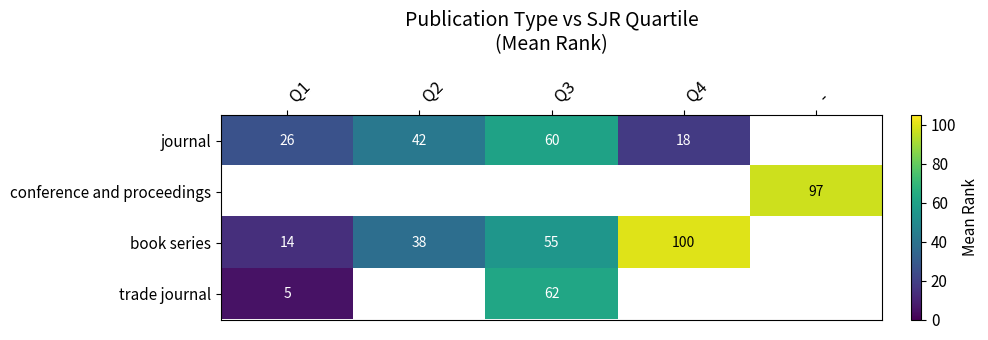

What is the difference between the journal values at Q2 and Q4?

24.0